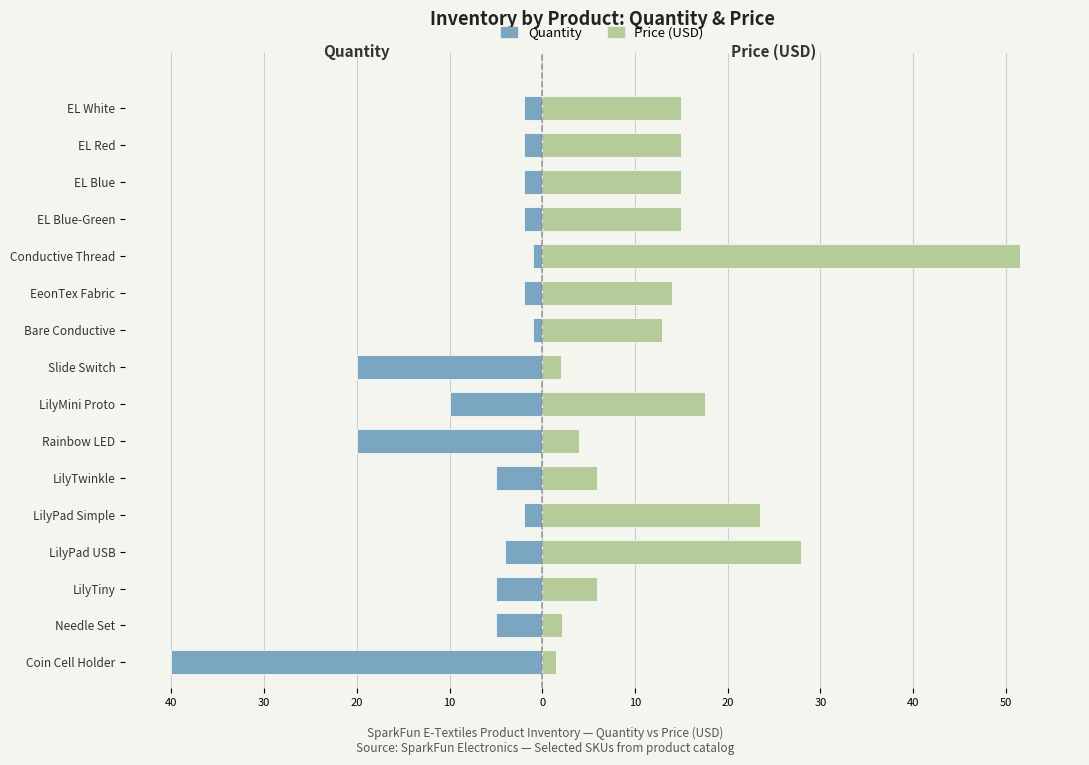

True or false: Quantity has a value of -40.0 at Coin Cell Holder.

True